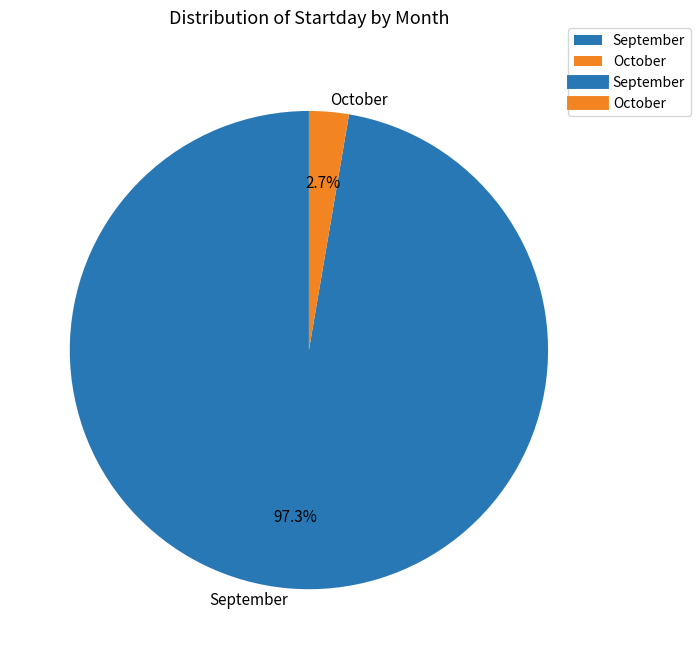

To the nearest percent, what is the difference between the largest and smallest slice percentages?

95%